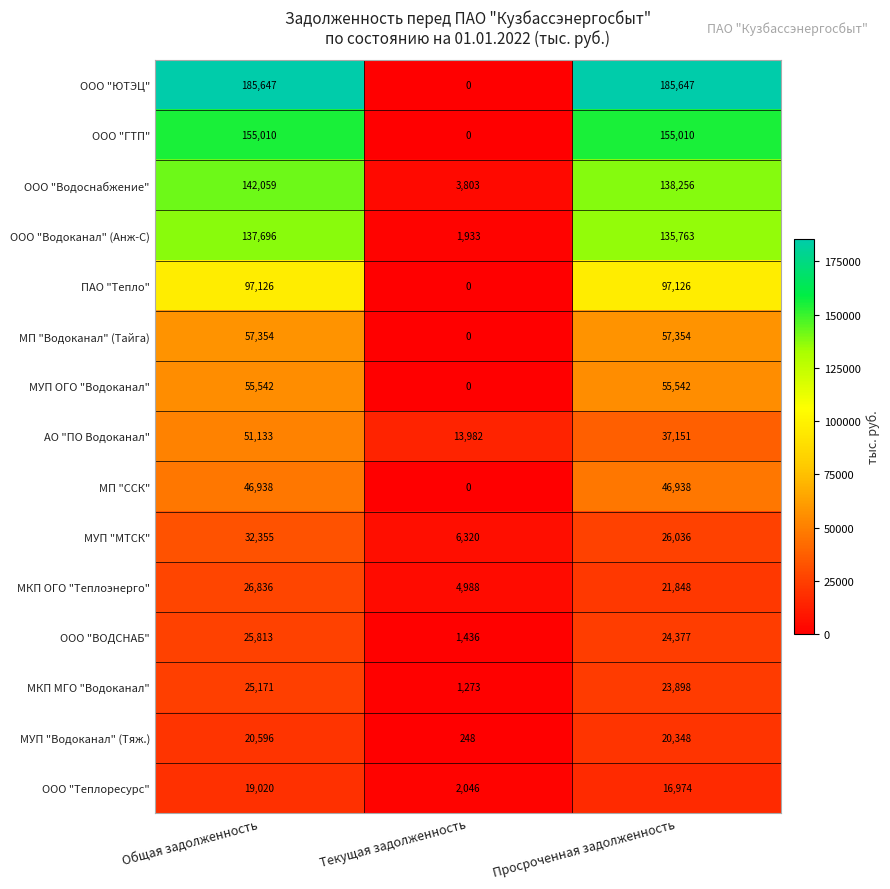

What is the difference between the maximum and minimum values in the ООО "Водоканал" (Анж-С) series?

135763